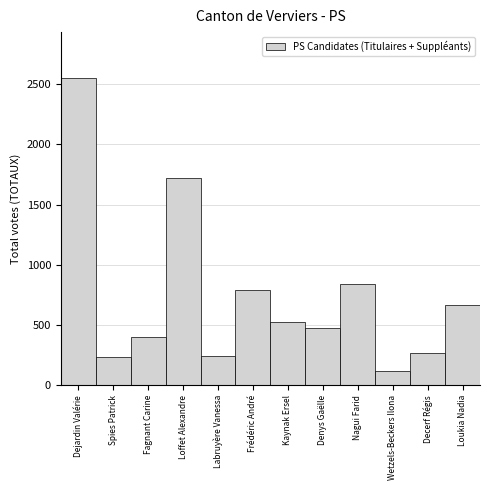

Approximately how many times larger is the value at Fagnant Carine compared to Loukia Nadia?

0.6